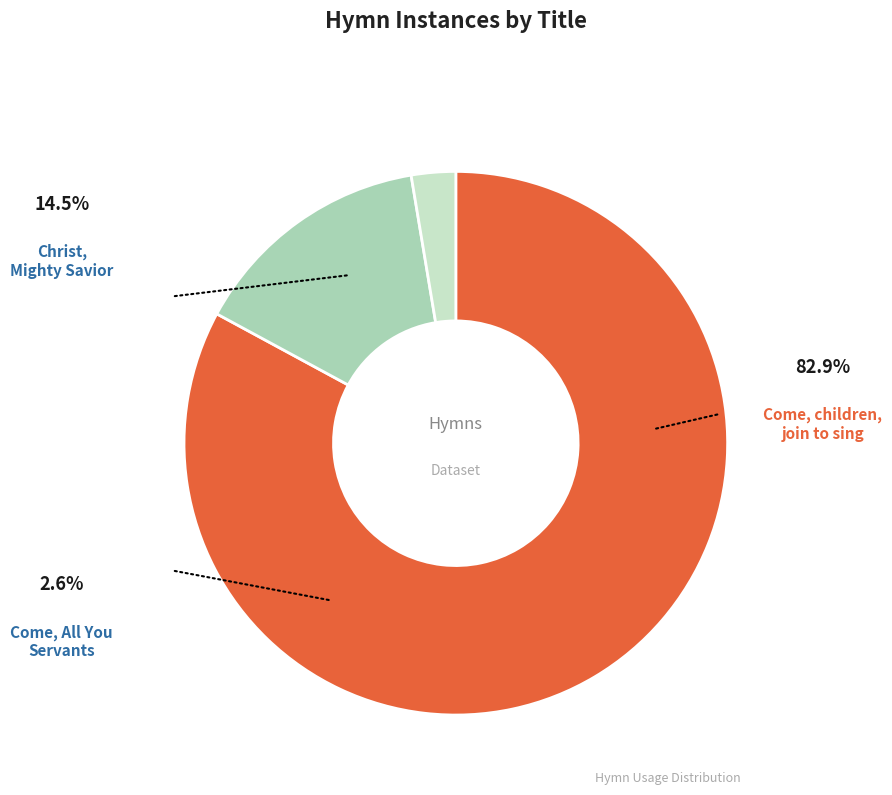

Is there a majority slice in this chart?

Yes